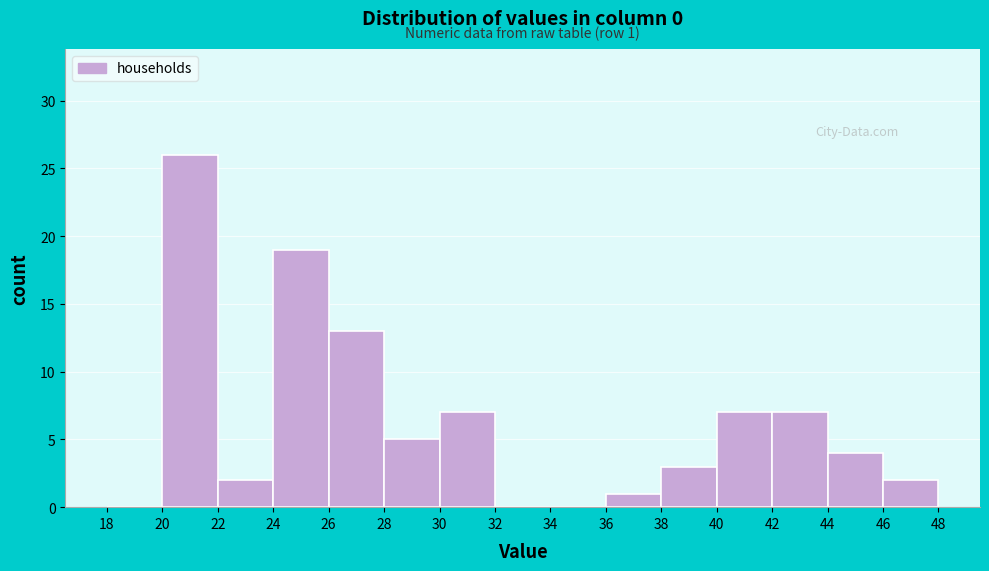

Over which range of the x-axis is the bar tallest?

20 to 22